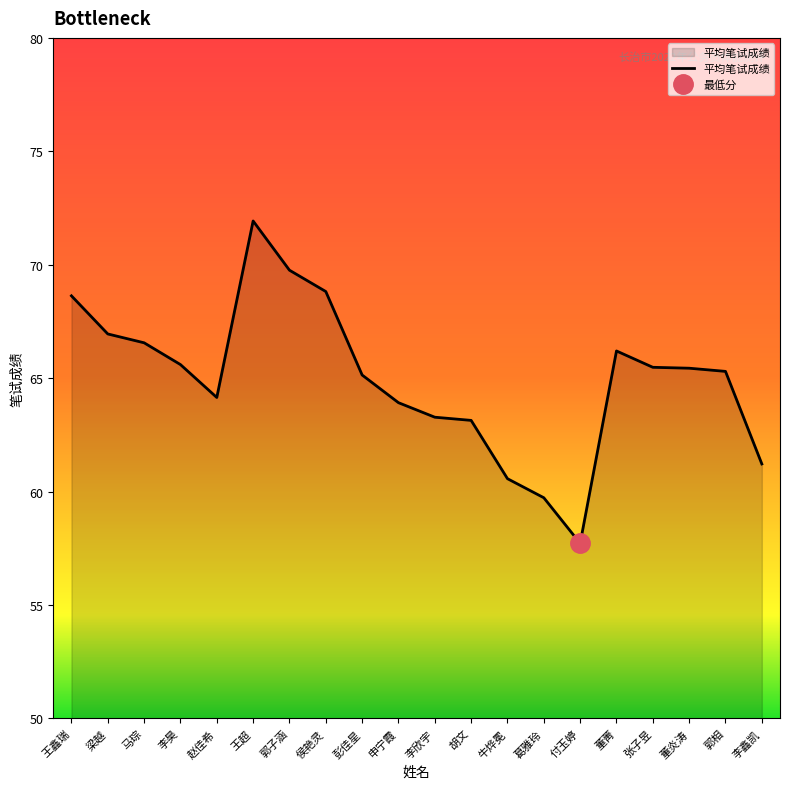

List the labels in order of value, smallest first.

付玉婷, 葛雅玲, 牛烨冕, 李鑫凯, 胡文, 李欣宇, 申宁霞, 赵佳希, 彭佳星, 郭相, 董炎涛, 张子昱, 李昊, 董菁, 马琮, 梁越, 王鑫瑞, 侯艳灵, 郭子涵, 王超